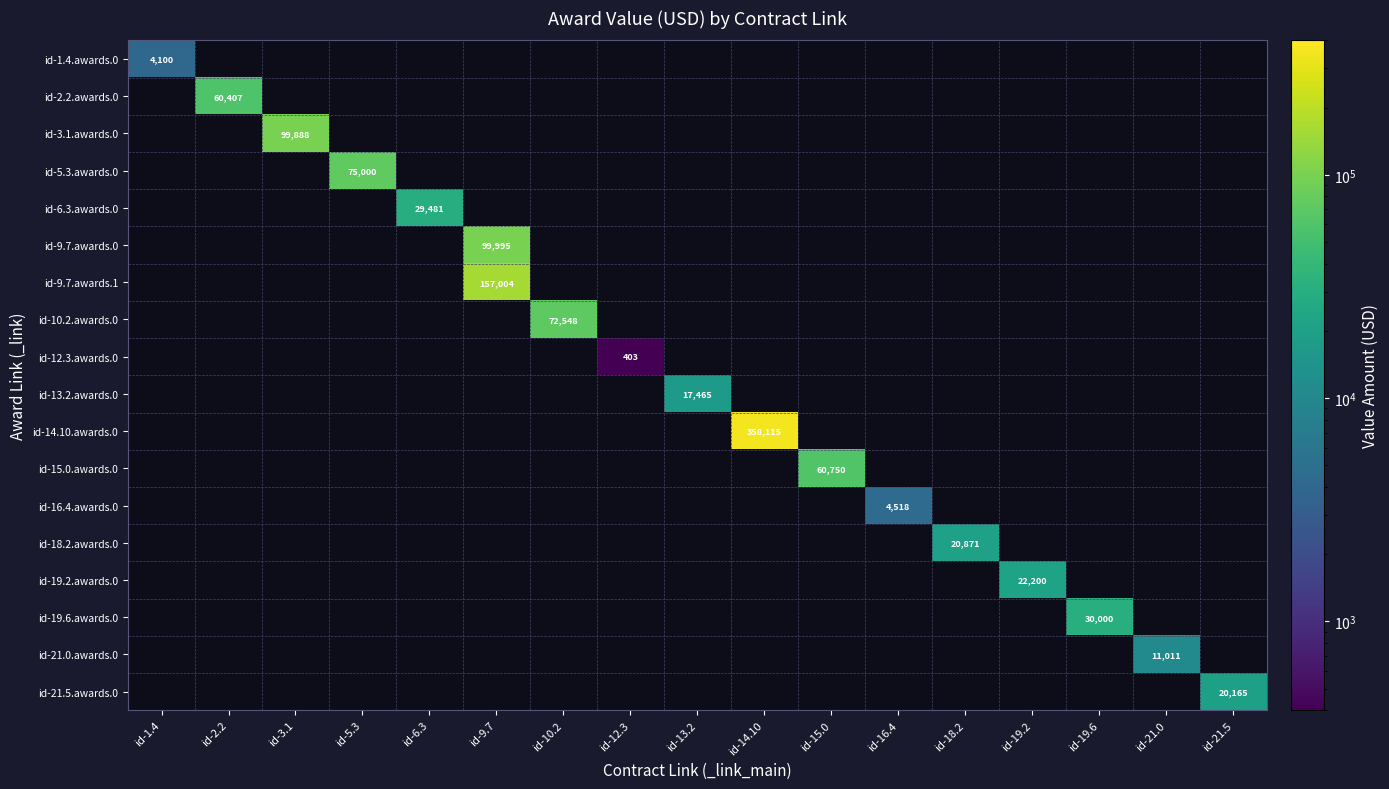

Count the number of data series in this chart.

18